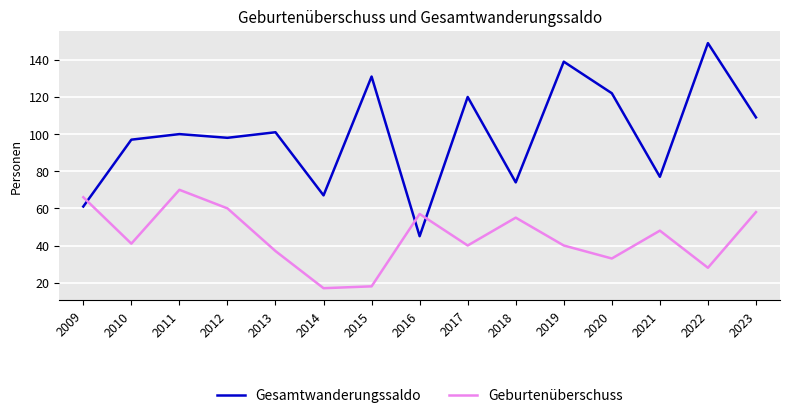

Reading left to right, transcribe all the data shown in this chart.

Gesamtwanderungssaldo: 2009=61	2010=97	2011=100	2012=98	2013=101	2014=67	2015=131	2016=45	2017=120	2018=74	2019=139	2020=122	2021=77	2022=149	2023=109
Geburtenüberschuss: 2009=66	2010=41	2011=70	2012=60	2013=37	2014=17	2015=18	2016=57	2017=40	2018=55	2019=40	2020=33	2021=48	2022=28	2023=58